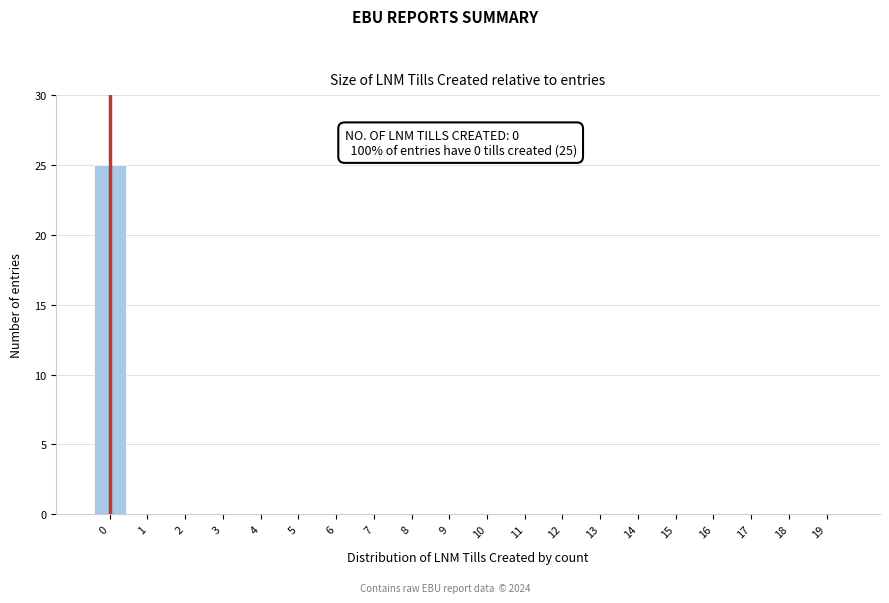

Reading left to right, extract all data points from this chart.

0=25	1=0	2=0	3=0	4=0	5=0	6=0	7=0	8=0	9=0	10=0	11=0	12=0	13=0	14=0	15=0	16=0	17=0	18=0	19=0